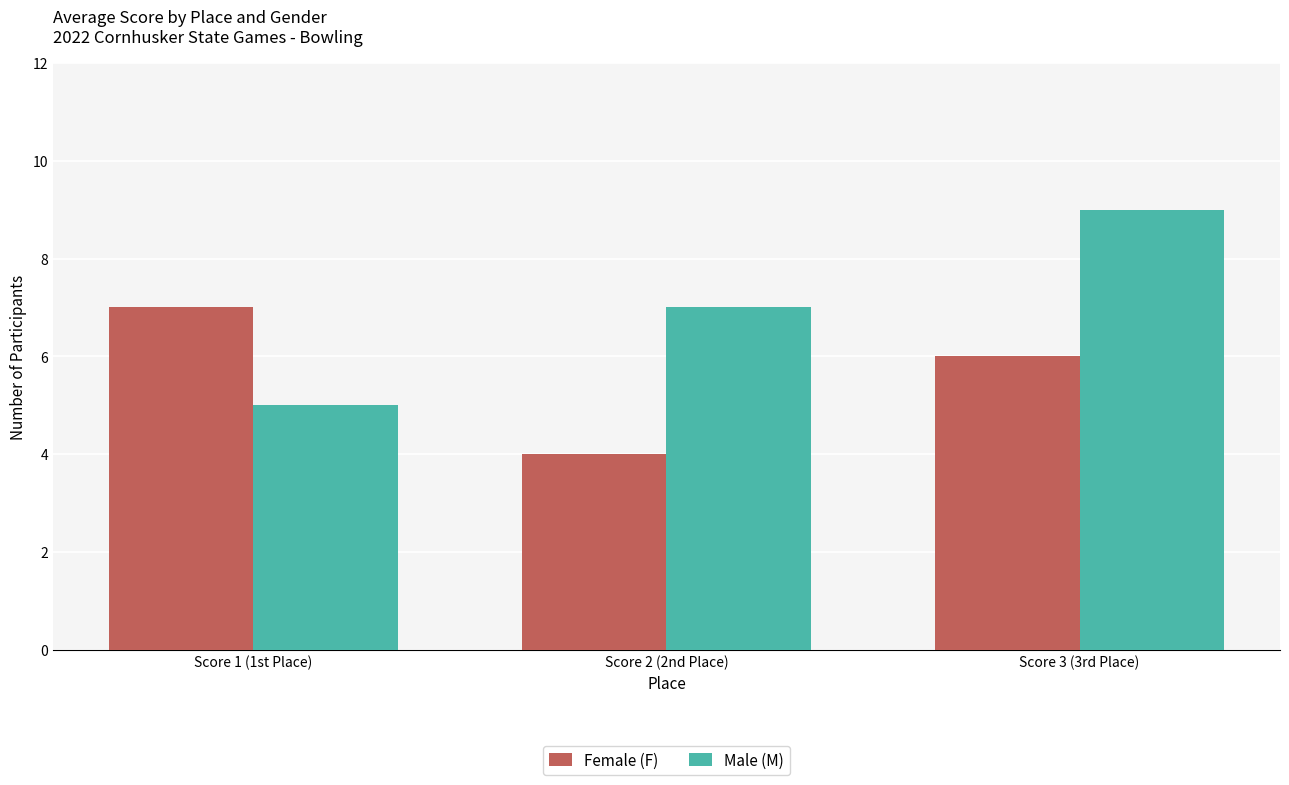

True or false: Female (F) has a value of 6 at Score 3 (3rd Place).

True